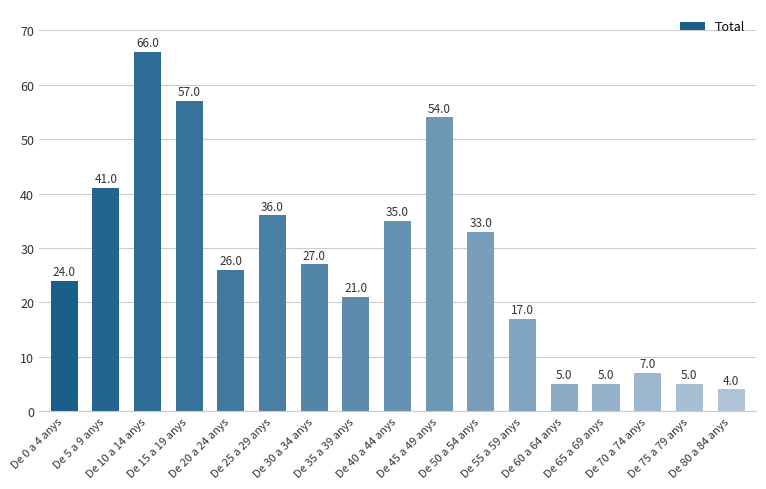

Does the chart contain stacked bars?

No